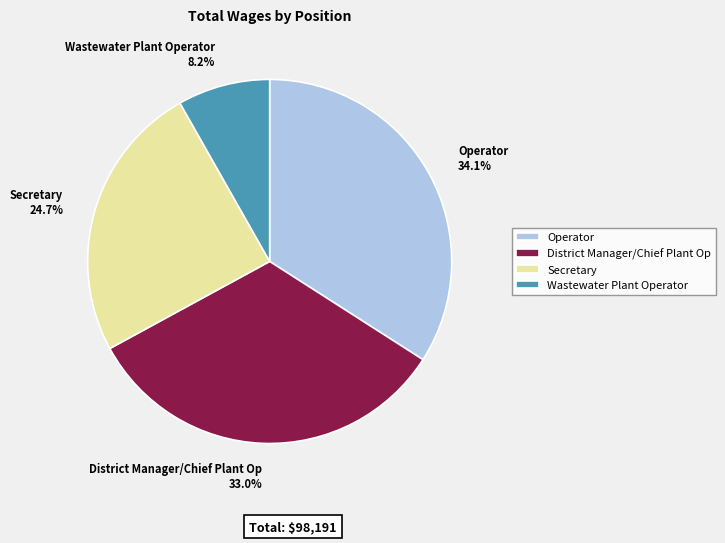

Does Wastewater Plant Operator account for over 50% of the chart?

No